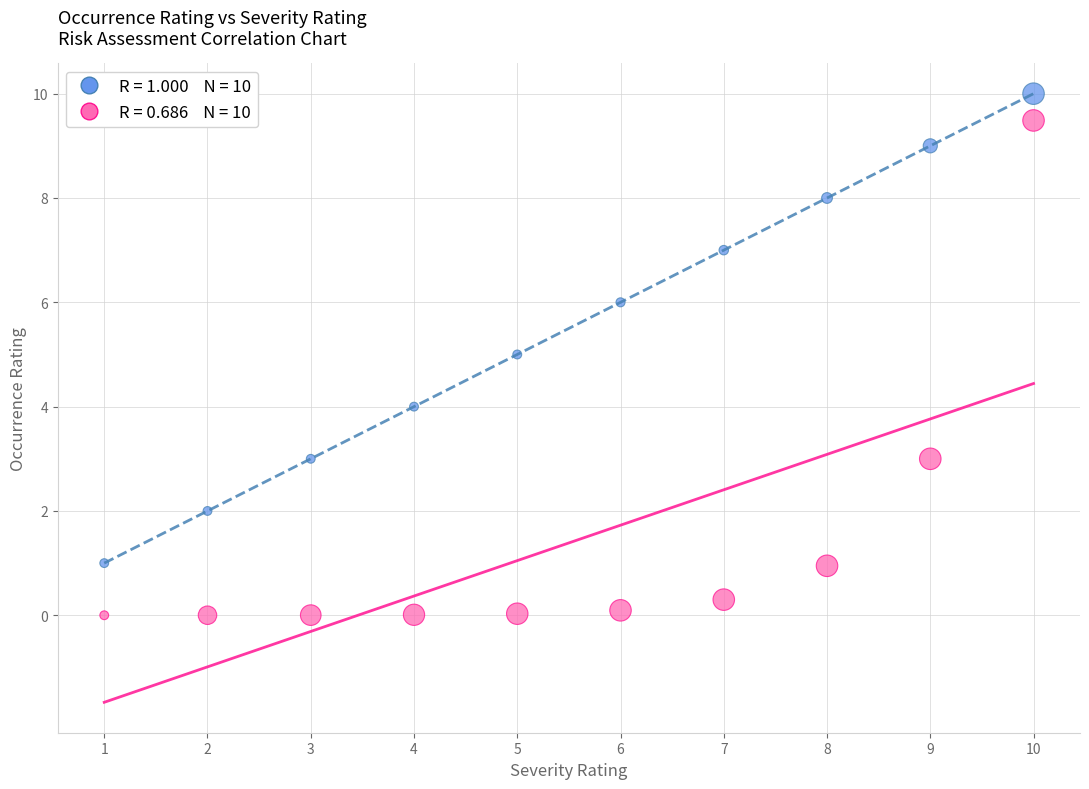

Across all data points, what is the range of Y values (max minus min)?

10.0